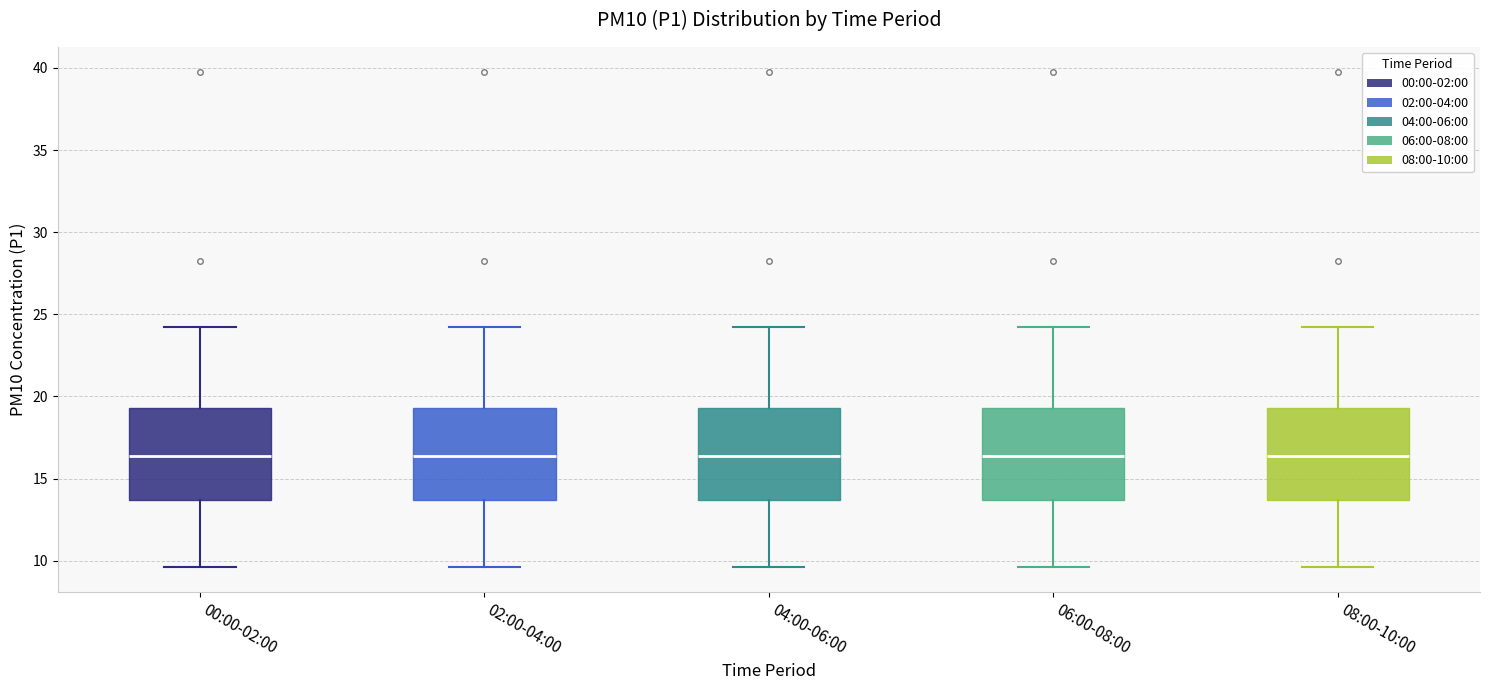

Reading left to right, read every box against the y-axis: the position of its median line, the range the box covers, and the ends of its whiskers. The values are not printed on the chart, so give them approximately, as read against the axis.

00:00-02:00: median 16.5, box 13.5 to 19.5, whiskers 9.5 to 24.0
02:00-04:00: median 16.5, box 13.5 to 19.5, whiskers 9.5 to 24.0
04:00-06:00: median 16.5, box 13.5 to 19.5, whiskers 9.5 to 24.0
06:00-08:00: median 16.5, box 13.5 to 19.5, whiskers 9.5 to 24.0
08:00-10:00: median 16.5, box 13.5 to 19.5, whiskers 9.5 to 24.0